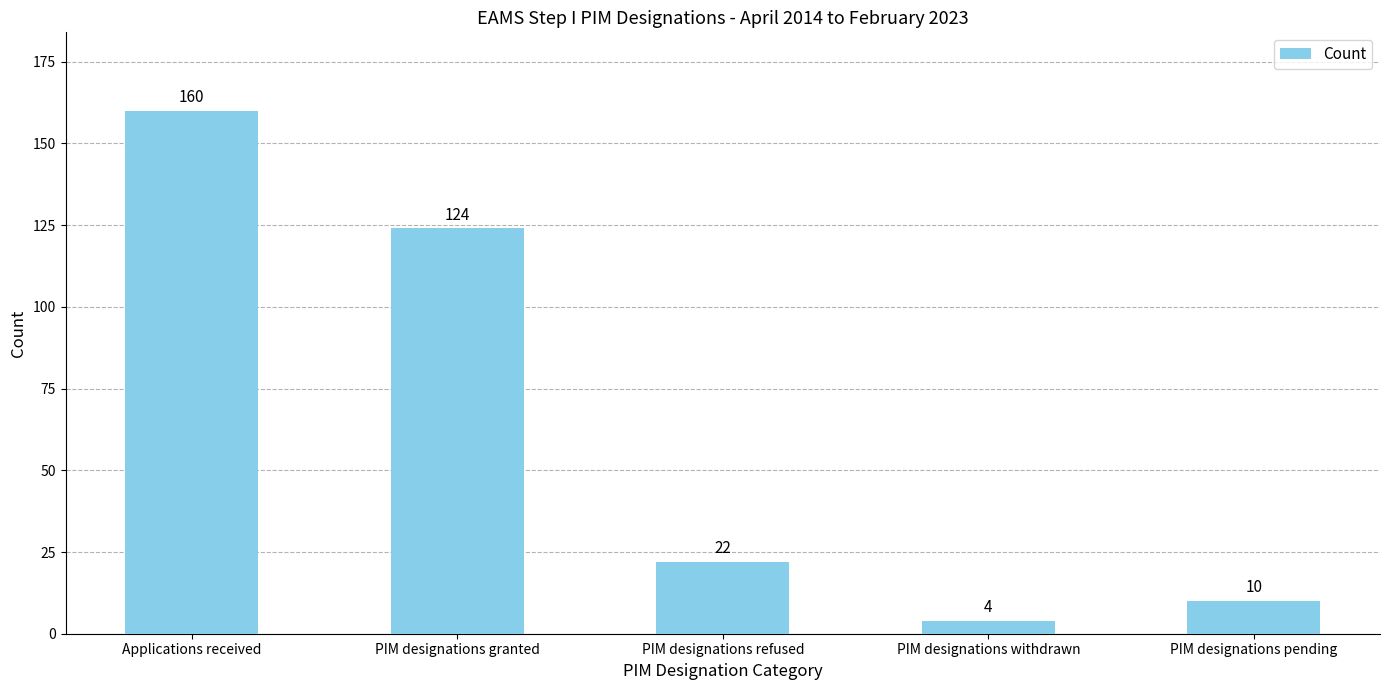

What is the sum of all values?

320